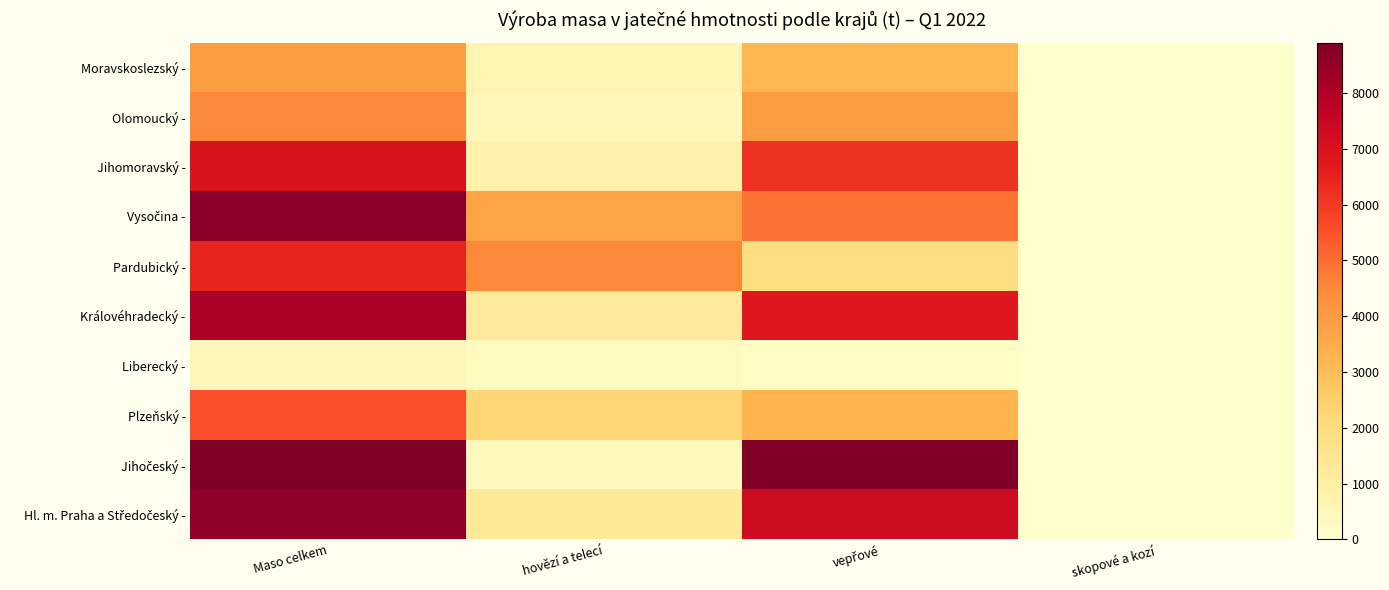

What is the sum of all Královéhradecký - values?

16157.5